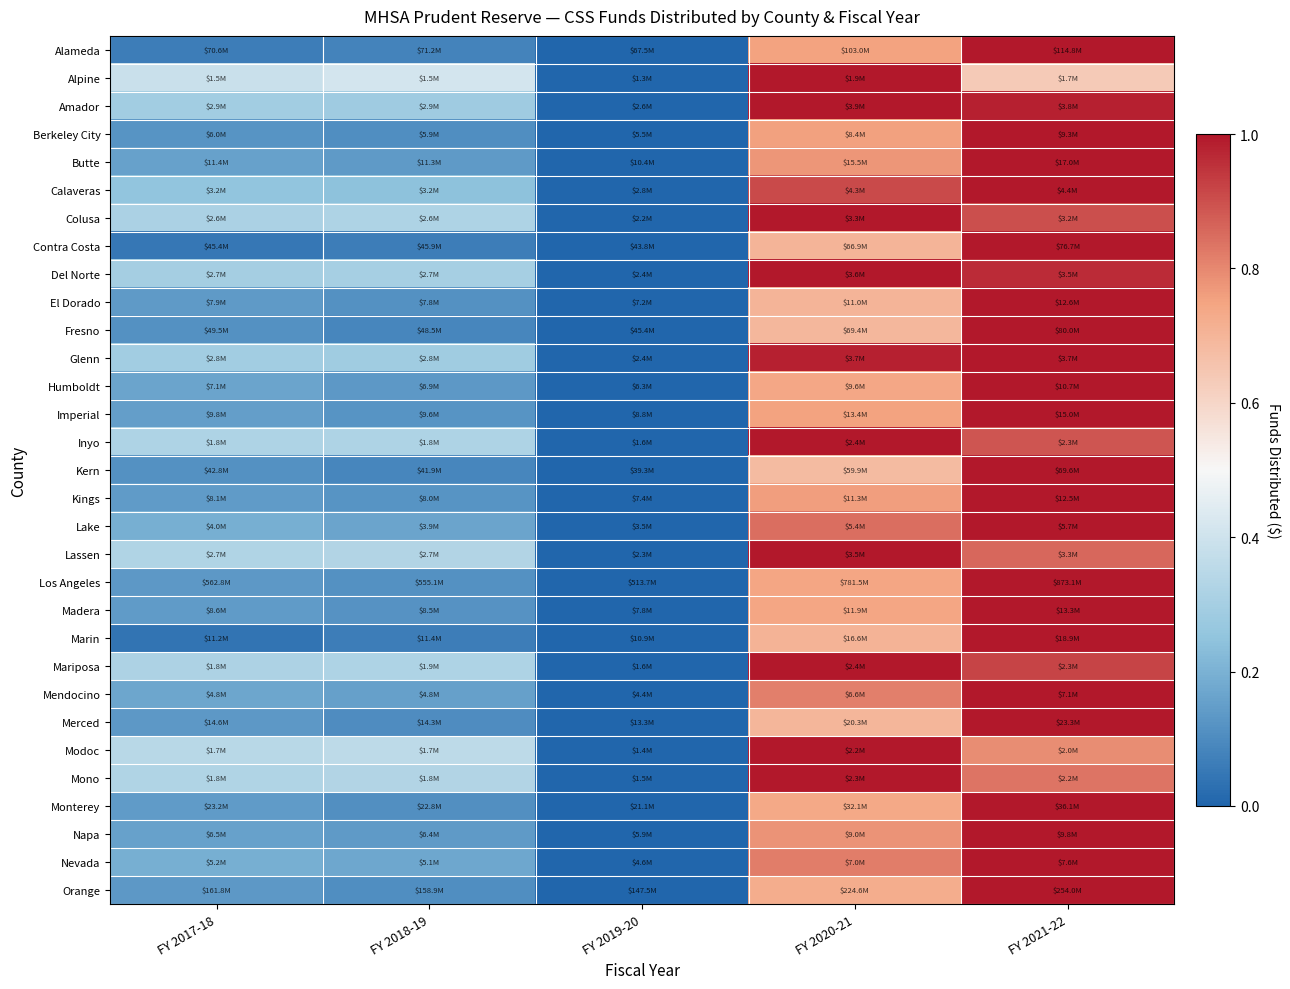

Reading left to right, extract all data points from this chart.

Alameda: FY 2017-18=0.1	FY 2018-19=0.1	FY 2019-20=0.0	FY 2020-21=0.8	FY 2021-22=1.0
Alpine: FY 2017-18=0.4	FY 2018-19=0.4	FY 2019-20=0.0	FY 2020-21=1.0	FY 2021-22=0.6
Amador: FY 2017-18=0.3	FY 2018-19=0.3	FY 2019-20=0.0	FY 2020-21=1.0	FY 2021-22=1.0
Berkeley City: FY 2017-18=0.1	FY 2018-19=0.1	FY 2019-20=0.0	FY 2020-21=0.8	FY 2021-22=1.0
Butte: FY 2017-18=0.2	FY 2018-19=0.1	FY 2019-20=0.0	FY 2020-21=0.8	FY 2021-22=1.0
Calaveras: FY 2017-18=0.3	FY 2018-19=0.2	FY 2019-20=0.0	FY 2020-21=0.9	FY 2021-22=1.0
Colusa: FY 2017-18=0.3	FY 2018-19=0.3	FY 2019-20=0.0	FY 2020-21=1.0	FY 2021-22=0.9
Contra Costa: FY 2017-18=0.0	FY 2018-19=0.1	FY 2019-20=0.0	FY 2020-21=0.7	FY 2021-22=1.0
Del Norte: FY 2017-18=0.3	FY 2018-19=0.3	FY 2019-20=0.0	FY 2020-21=1.0	FY 2021-22=1.0
El Dorado: FY 2017-18=0.1	FY 2018-19=0.1	FY 2019-20=0.0	FY 2020-21=0.7	FY 2021-22=1.0
Fresno: FY 2017-18=0.1	FY 2018-19=0.1	FY 2019-20=0.0	FY 2020-21=0.7	FY 2021-22=1.0
Glenn: FY 2017-18=0.3	FY 2018-19=0.3	FY 2019-20=0.0	FY 2020-21=1.0	FY 2021-22=1.0
Humboldt: FY 2017-18=0.2	FY 2018-19=0.1	FY 2019-20=0.0	FY 2020-21=0.7	FY 2021-22=1.0
Imperial: FY 2017-18=0.1	FY 2018-19=0.1	FY 2019-20=0.0	FY 2020-21=0.8	FY 2021-22=1.0
Inyo: FY 2017-18=0.3	FY 2018-19=0.3	FY 2019-20=0.0	FY 2020-21=1.0	FY 2021-22=0.9
Kern: FY 2017-18=0.1	FY 2018-19=0.1	FY 2019-20=0.0	FY 2020-21=0.7	FY 2021-22=1.0
Kings: FY 2017-18=0.1	FY 2018-19=0.1	FY 2019-20=0.0	FY 2020-21=0.8	FY 2021-22=1.0
Lake: FY 2017-18=0.2	FY 2018-19=0.2	FY 2019-20=0.0	FY 2020-21=0.8	FY 2021-22=1.0
Lassen: FY 2017-18=0.3	FY 2018-19=0.3	FY 2019-20=0.0	FY 2020-21=1.0	FY 2021-22=0.9
Los Angeles: FY 2017-18=0.1	FY 2018-19=0.1	FY 2019-20=0.0	FY 2020-21=0.7	FY 2021-22=1.0
Madera: FY 2017-18=0.1	FY 2018-19=0.1	FY 2019-20=0.0	FY 2020-21=0.7	FY 2021-22=1.0
Marin: FY 2017-18=0.0	FY 2018-19=0.1	FY 2019-20=0.0	FY 2020-21=0.7	FY 2021-22=1.0
Mariposa: FY 2017-18=0.3	FY 2018-19=0.3	FY 2019-20=0.0	FY 2020-21=1.0	FY 2021-22=0.9
Mendocino: FY 2017-18=0.2	FY 2018-19=0.2	FY 2019-20=0.0	FY 2020-21=0.8	FY 2021-22=1.0
Merced: FY 2017-18=0.1	FY 2018-19=0.1	FY 2019-20=0.0	FY 2020-21=0.7	FY 2021-22=1.0
Modoc: FY 2017-18=0.3	FY 2018-19=0.4	FY 2019-20=0.0	FY 2020-21=1.0	FY 2021-22=0.8
Mono: FY 2017-18=0.3	FY 2018-19=0.3	FY 2019-20=0.0	FY 2020-21=1.0	FY 2021-22=0.8
Monterey: FY 2017-18=0.1	FY 2018-19=0.1	FY 2019-20=0.0	FY 2020-21=0.7	FY 2021-22=1.0
Napa: FY 2017-18=0.2	FY 2018-19=0.1	FY 2019-20=0.0	FY 2020-21=0.8	FY 2021-22=1.0
Nevada: FY 2017-18=0.2	FY 2018-19=0.2	FY 2019-20=0.0	FY 2020-21=0.8	FY 2021-22=1.0
Orange: FY 2017-18=0.1	FY 2018-19=0.1	FY 2019-20=0.0	FY 2020-21=0.7	FY 2021-22=1.0